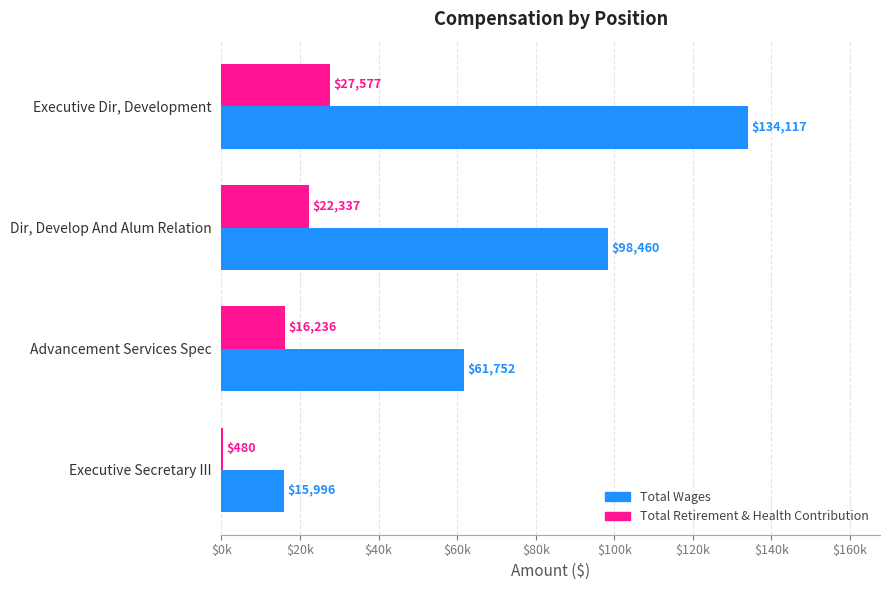

Where is Total Wages nearest to the value 75056?

Advancement Services Spec